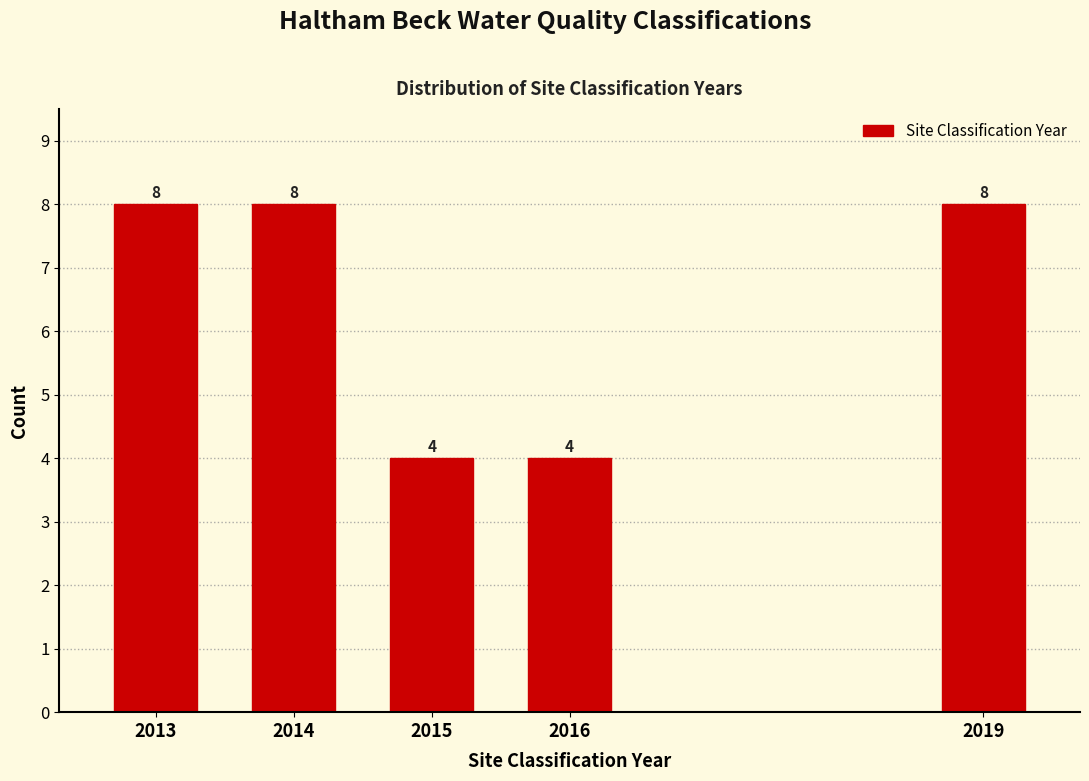

Reading right to left, list all the values displayed in this chart.

8	4	4	8	8